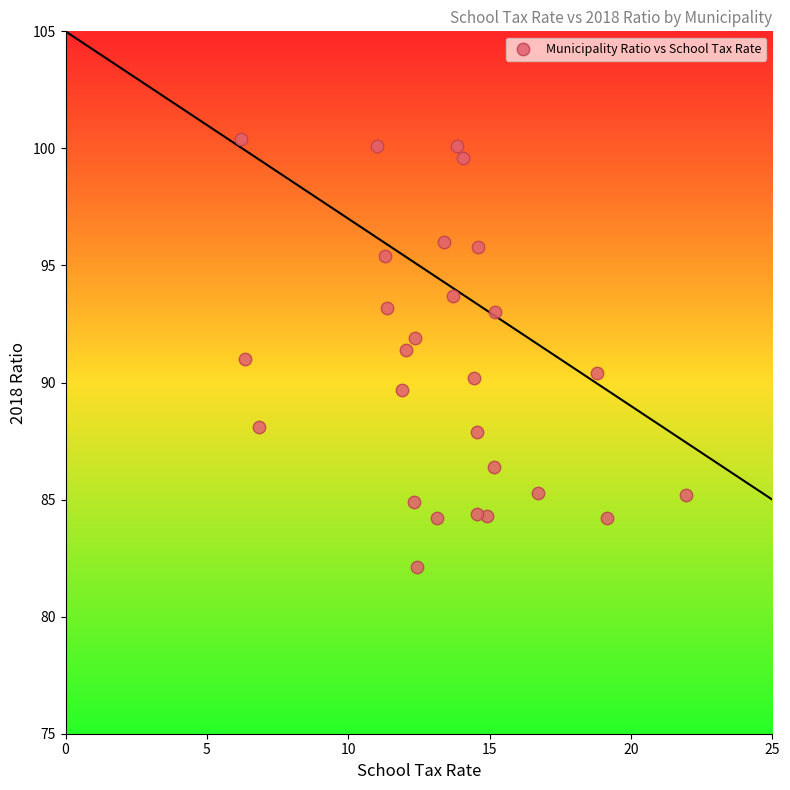

What is the range of X values (max minus min)?

15.7